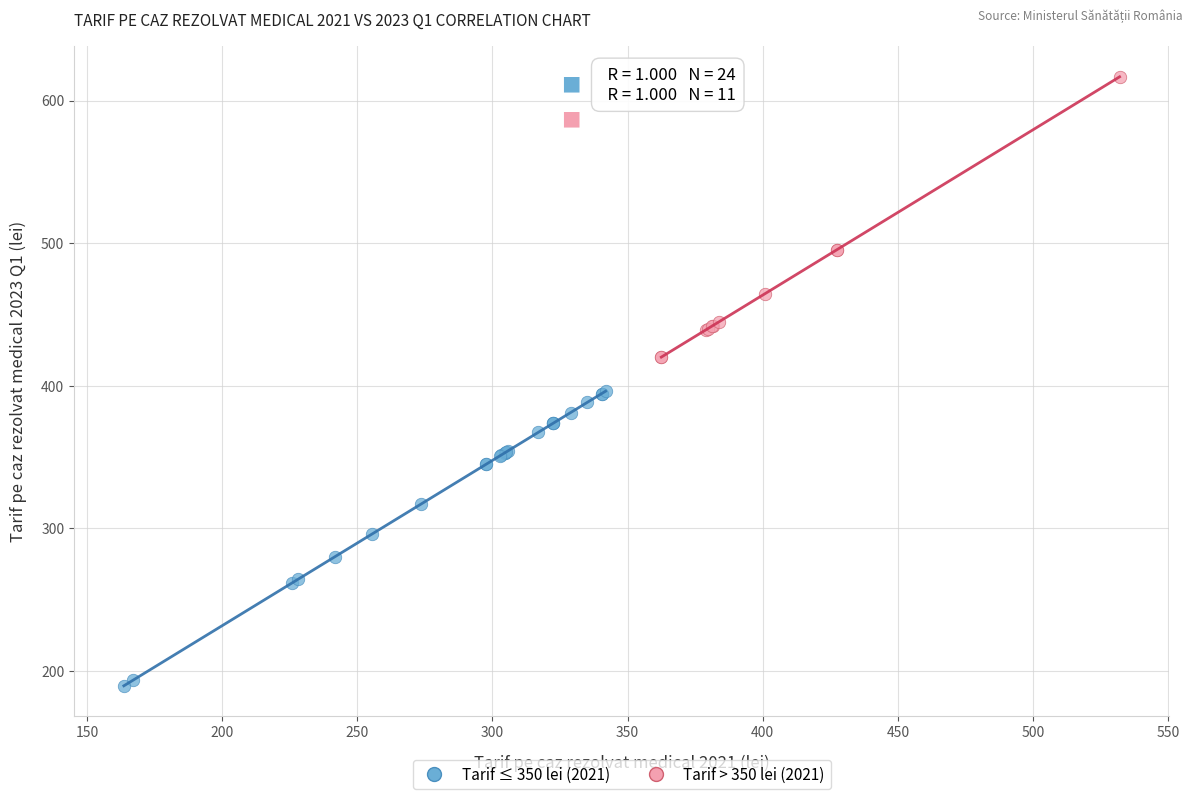

Which series contains the lowest Y value?

Tarif ≤ 350 lei (2021)